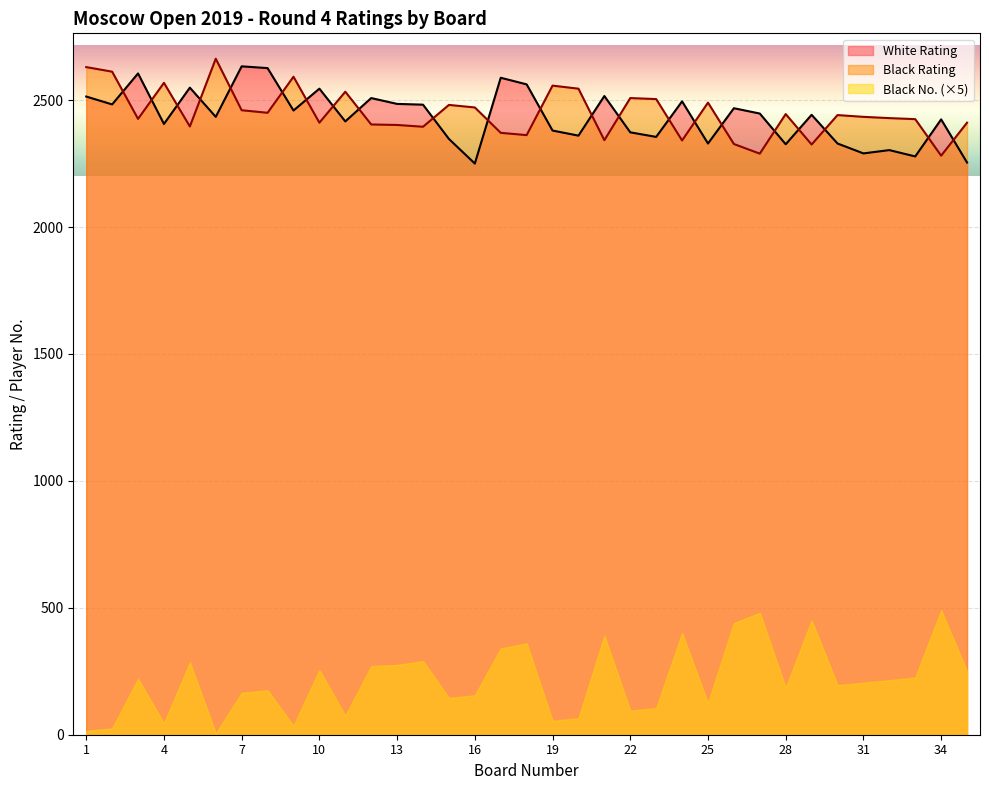

Rank the categories by White Rating value from highest to lowest.

7, 8, 3, 17, 18, 5, 10, 21, 1, 12, 24, 13, 2, 14, 26, 9, 27, 29, 6, 34, 11, 4, 19, 22, 20, 23, 15, 25, 30, 28, 32, 31, 33, 35, 16